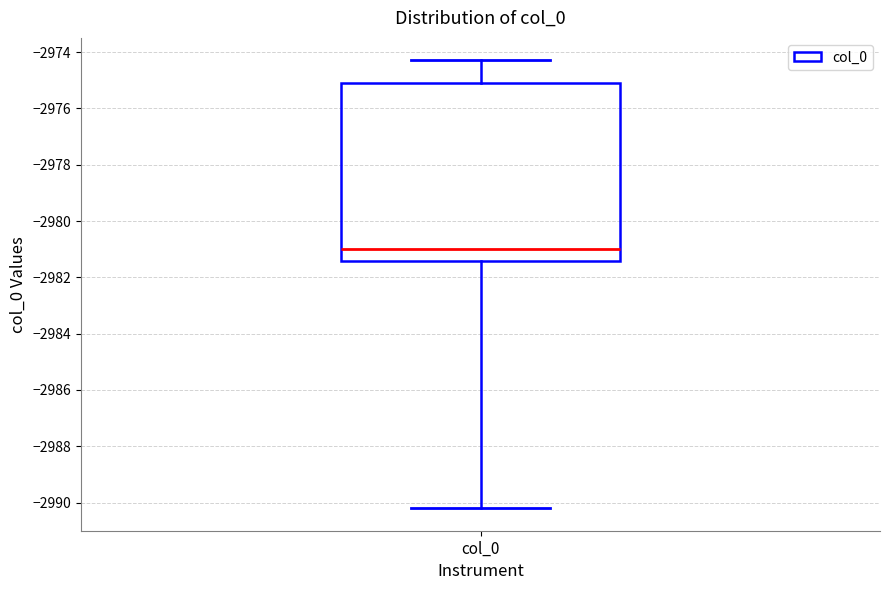

Where does the lower whisker of the box for col_0 end on the y-axis? The values are not printed on the chart, so give them approximately, as read against the axis.

-2990.2